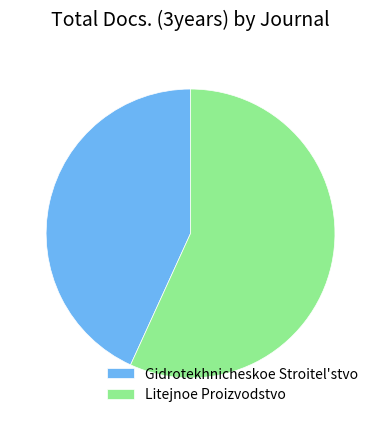

Is there a majority slice in this chart?

Yes